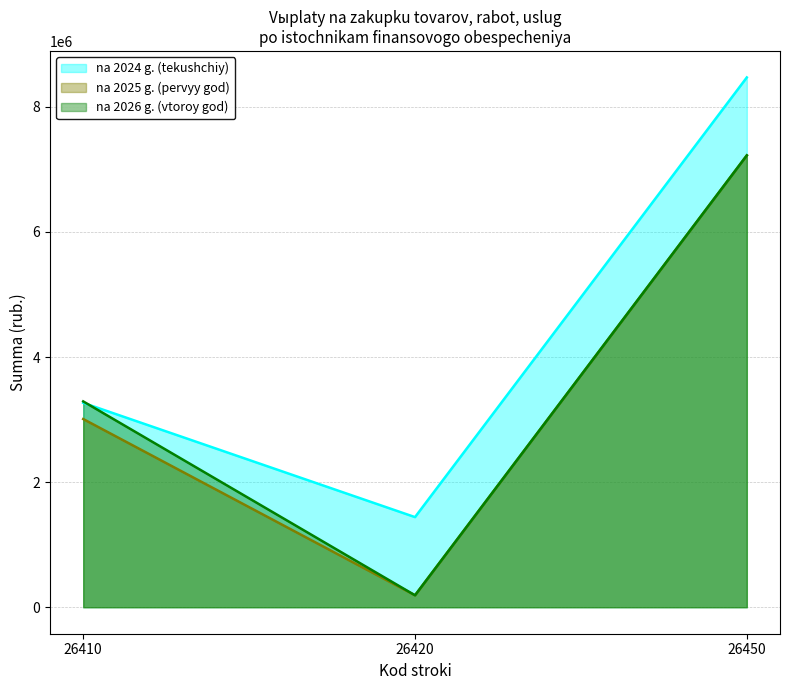

What is the difference between the highest and lowest values at 26450?

1246618.8